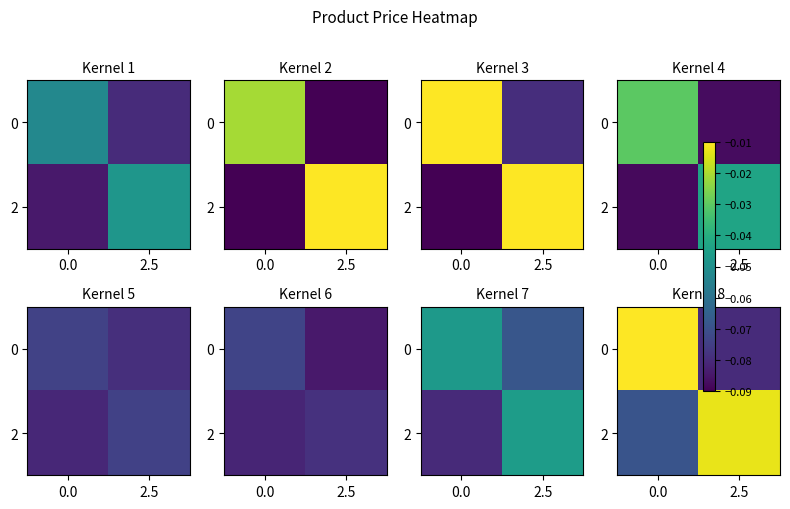

Rank the categories by 0 value from highest to lowest.

0.0, 2.5